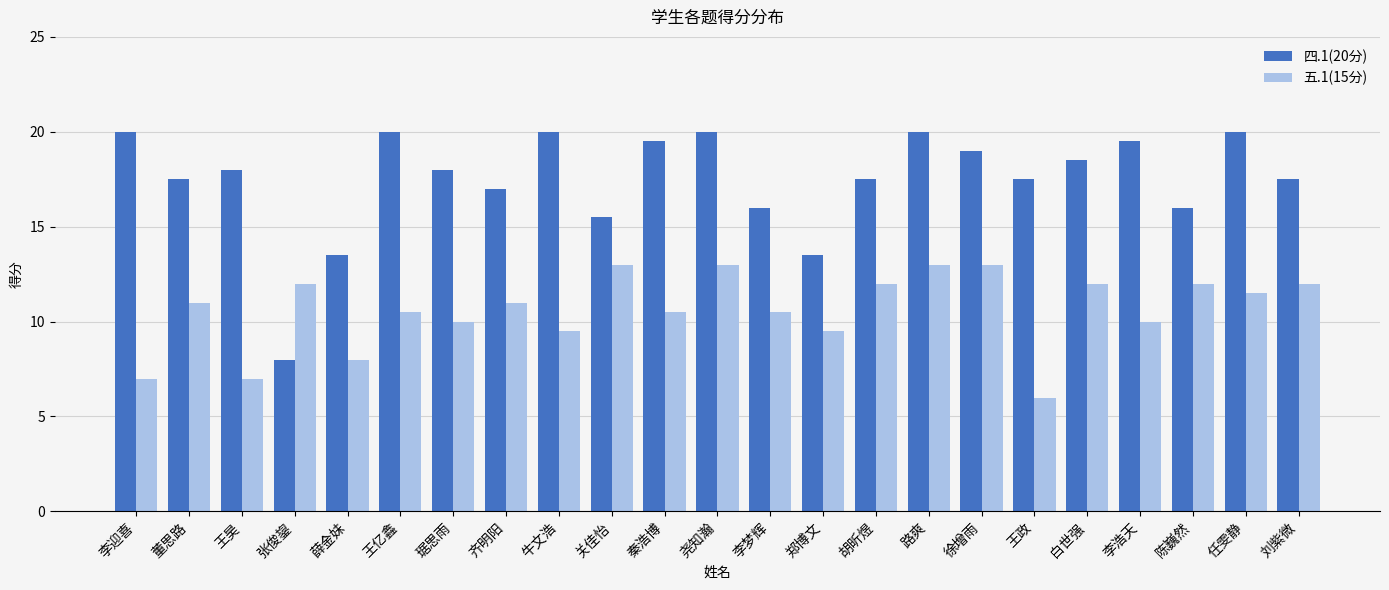

Are the bars horizontal?

No